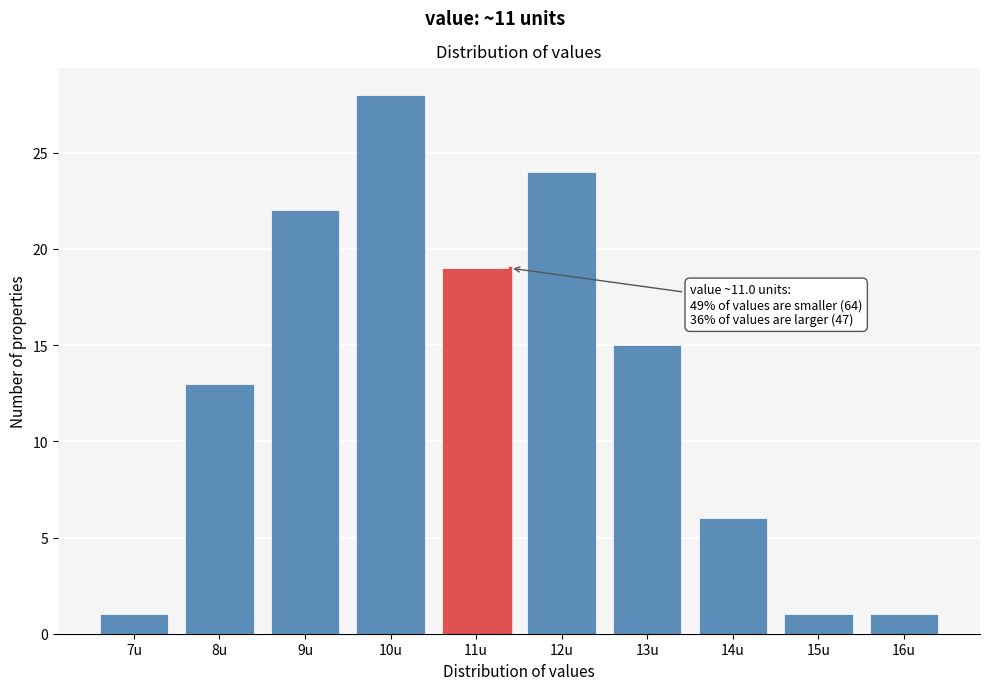

Reading left to right, list all the values displayed in this chart.

7u=1	8u=13	9u=22	10u=28	11u=19	12u=24	13u=15	14u=6	15u=1	16u=1